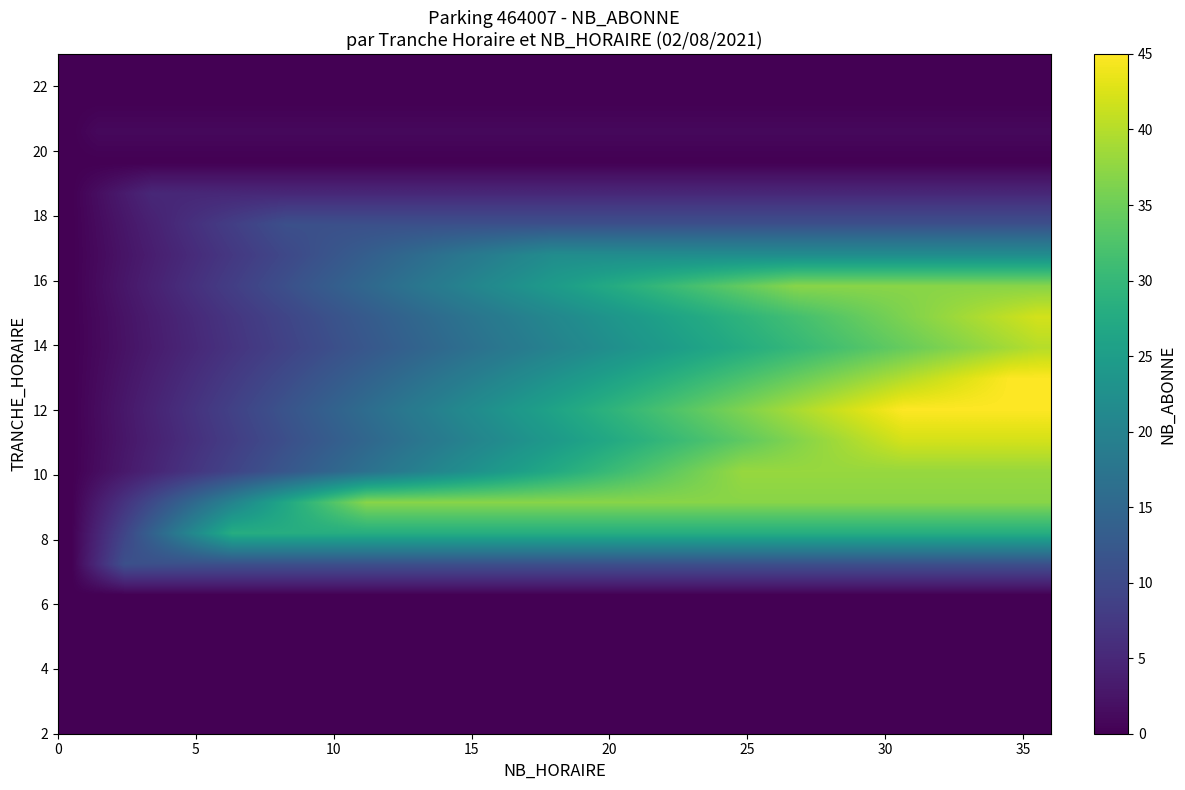

What is the maximum value shown in the chart?

45.0